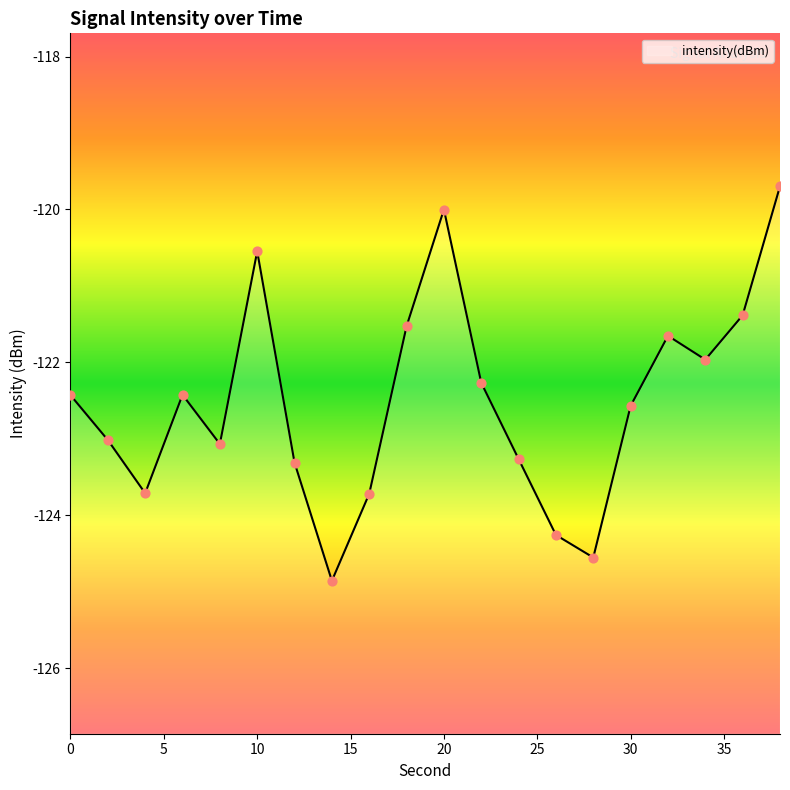

What is the change in value from 2 to 34?

+1.1